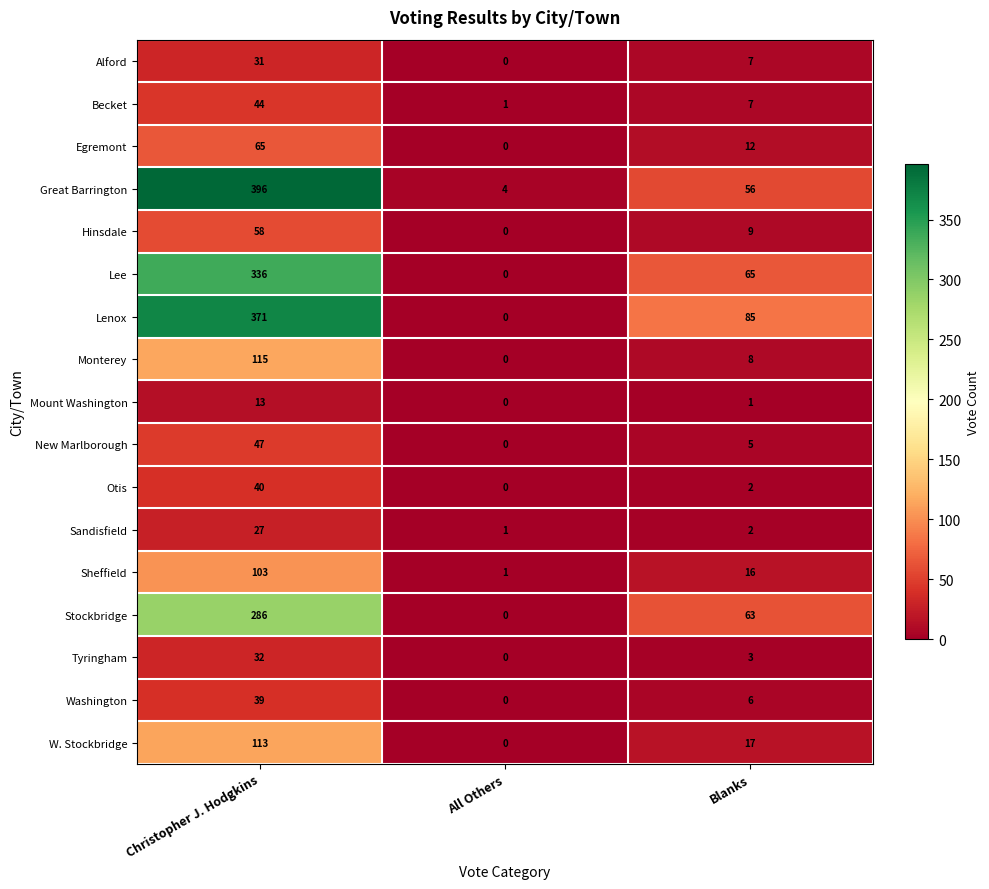

Where is Stockbridge nearest to the value 143?

Blanks